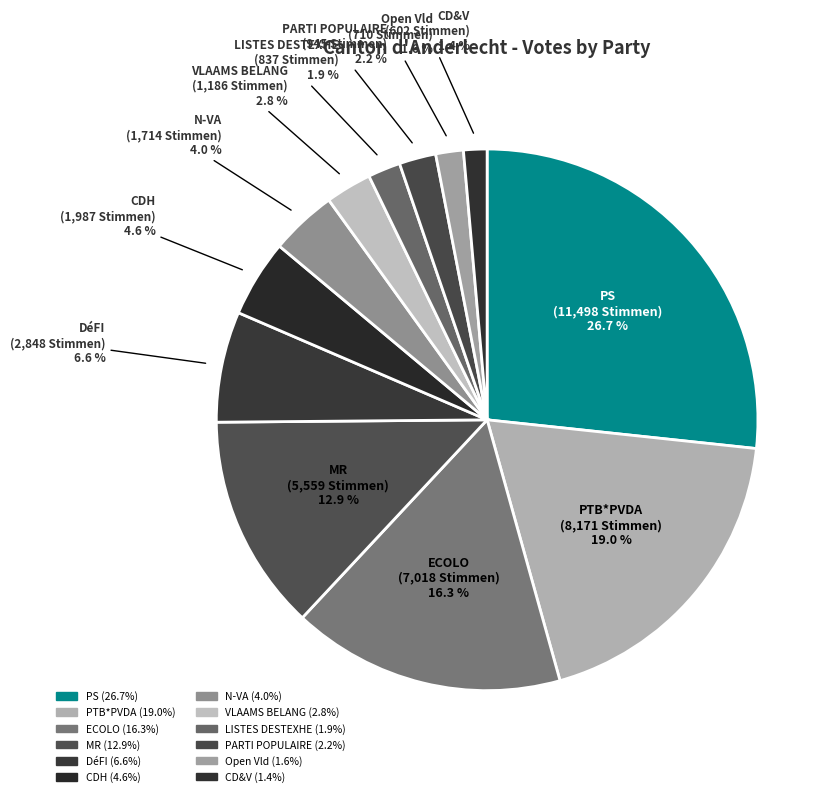

How many slices are in this pie chart?

12